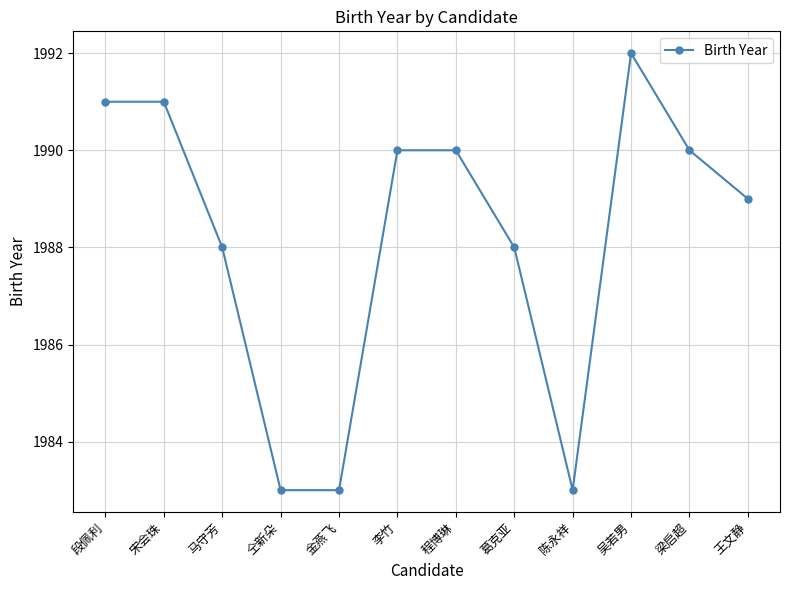

How many lines are shown in the chart?

1